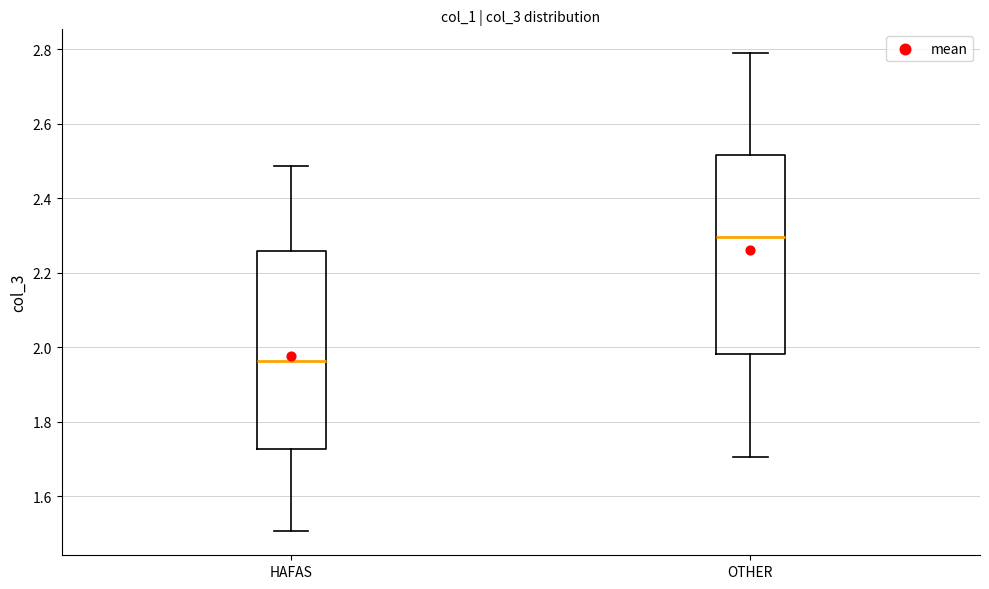

Where does the lower whisker of the box for OTHER end on the y-axis? The values are not printed on the chart, so give them approximately, as read against the axis.

1.70